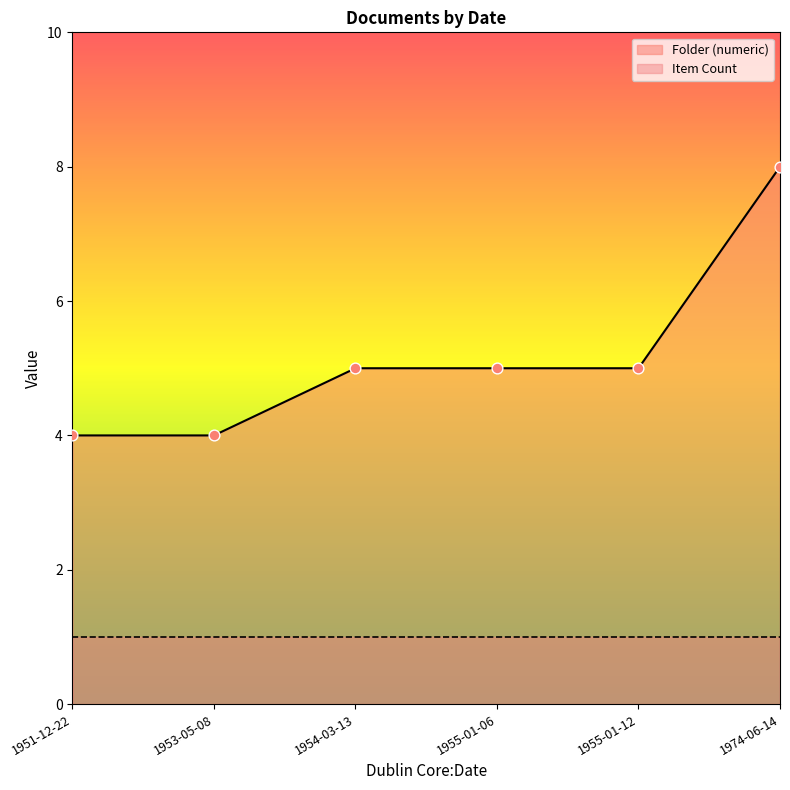

Which series reaches the maximum Y coordinate?

Folder (numeric)